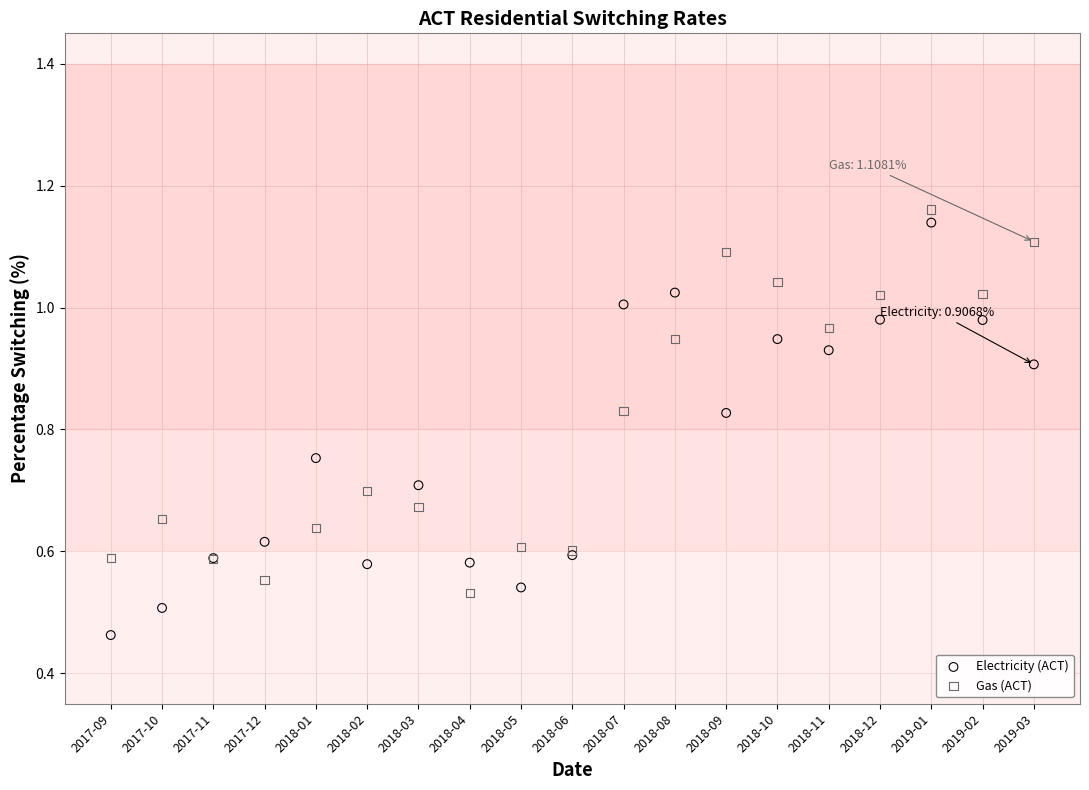

Which series reaches the minimum Y coordinate?

Electricity (ACT)